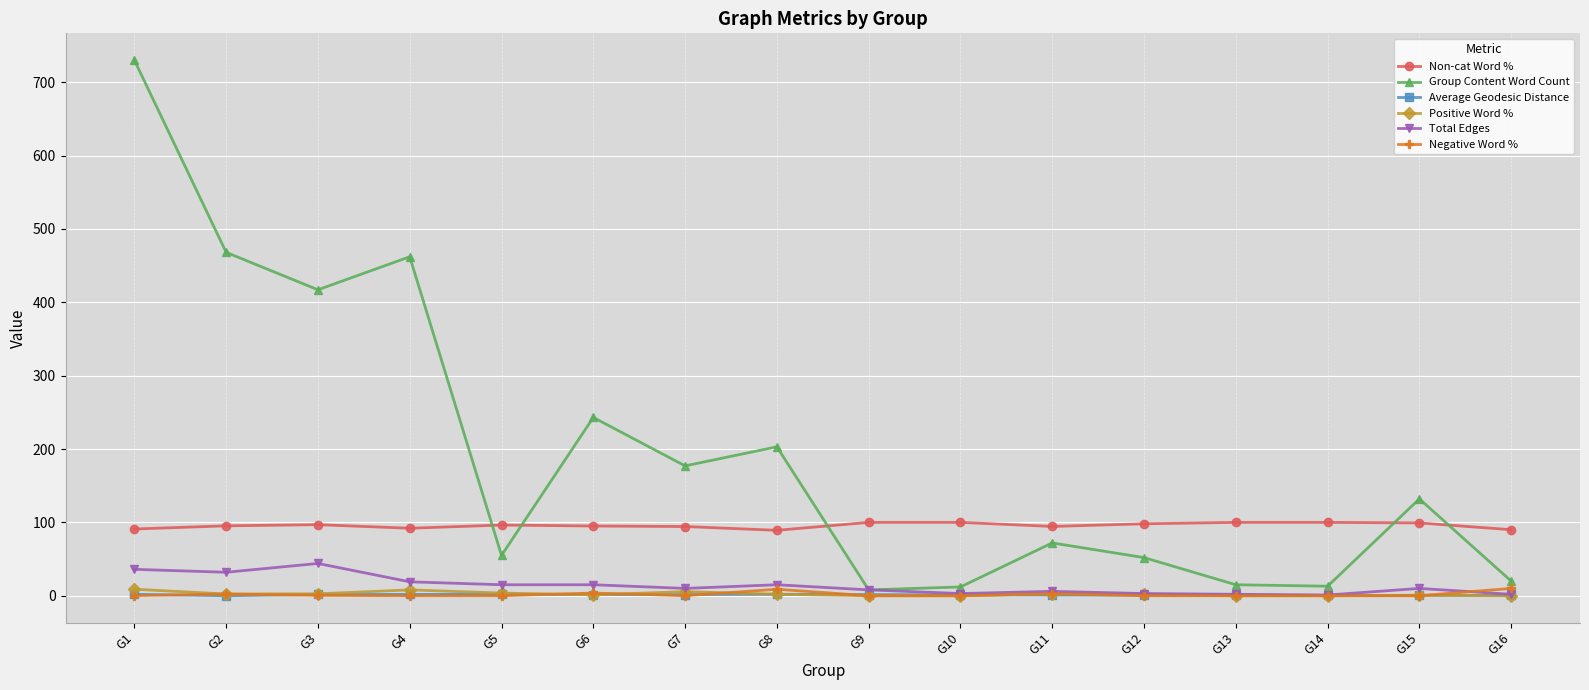

Count the number of data series in this chart.

6